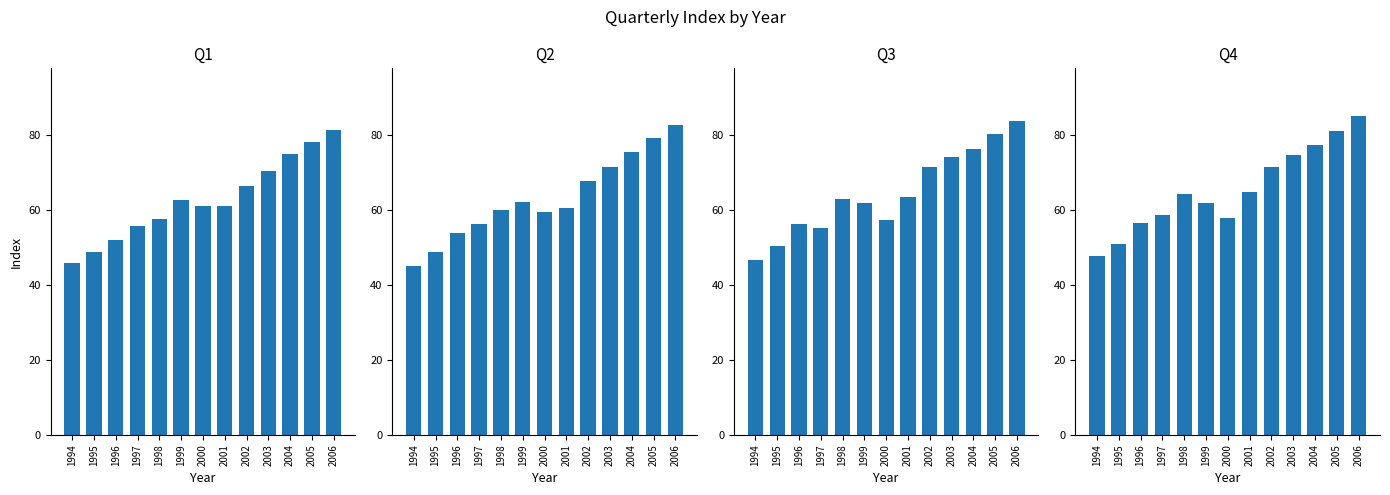

The value of Q3 at 2004 is 21.0. True or false?

False